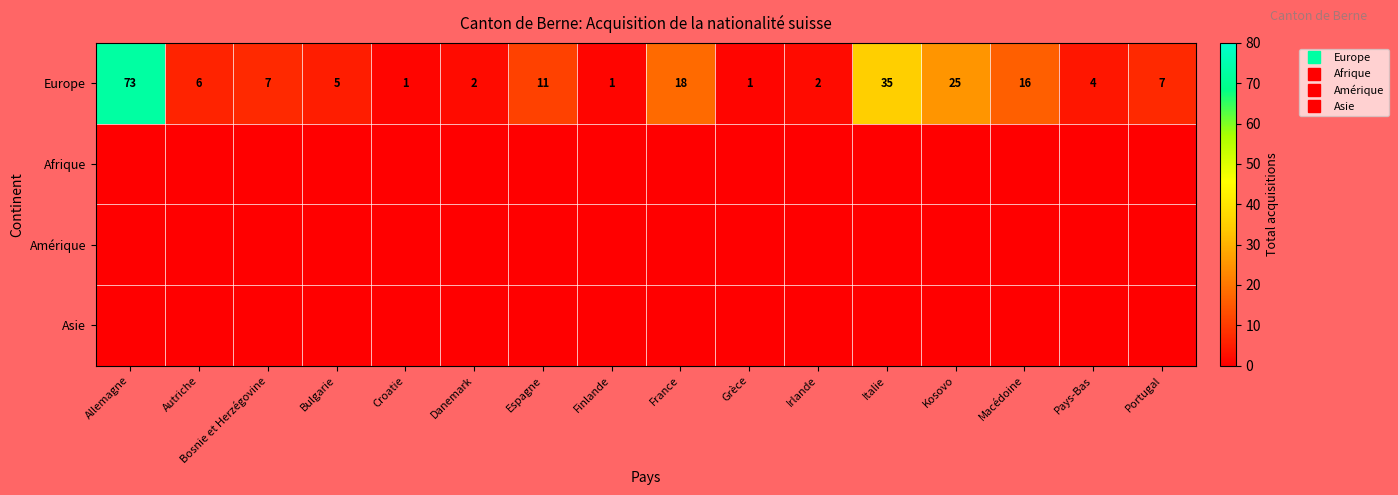

What is the difference between the maximum and minimum values in the Europe series?

72